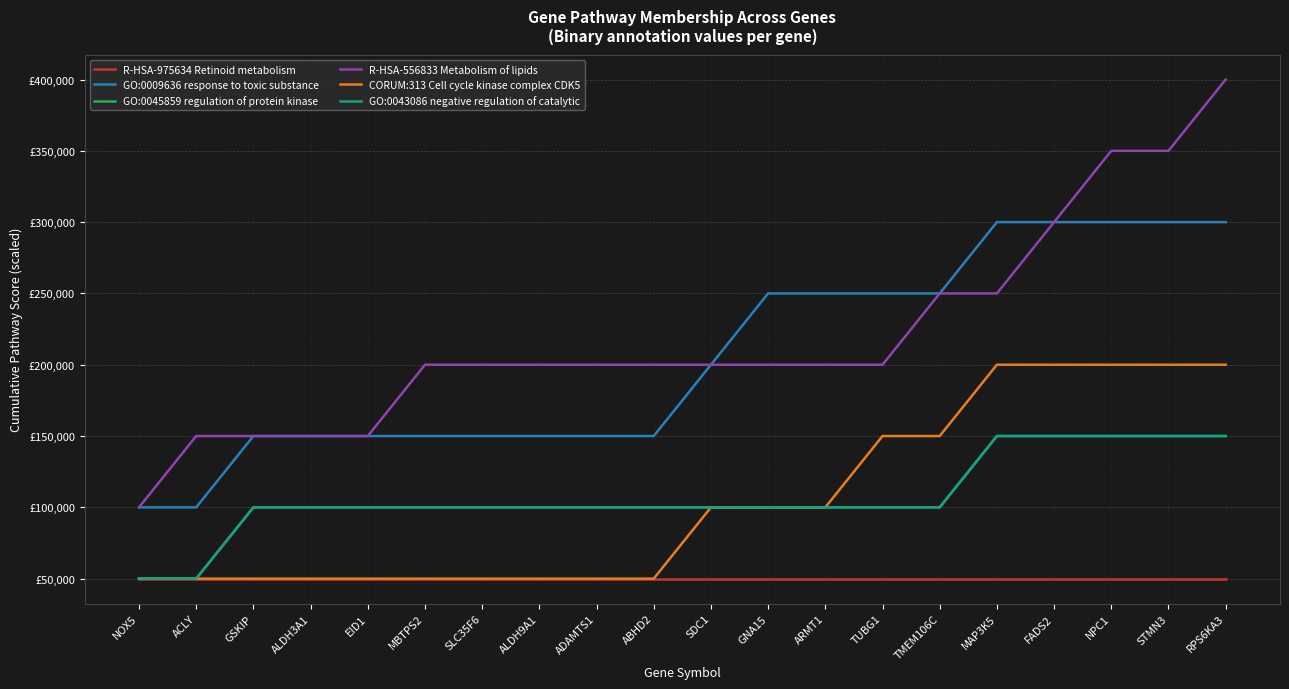

Which series changed the most between ACLY and MAP3K5?

GO:0009636 response to toxic substance